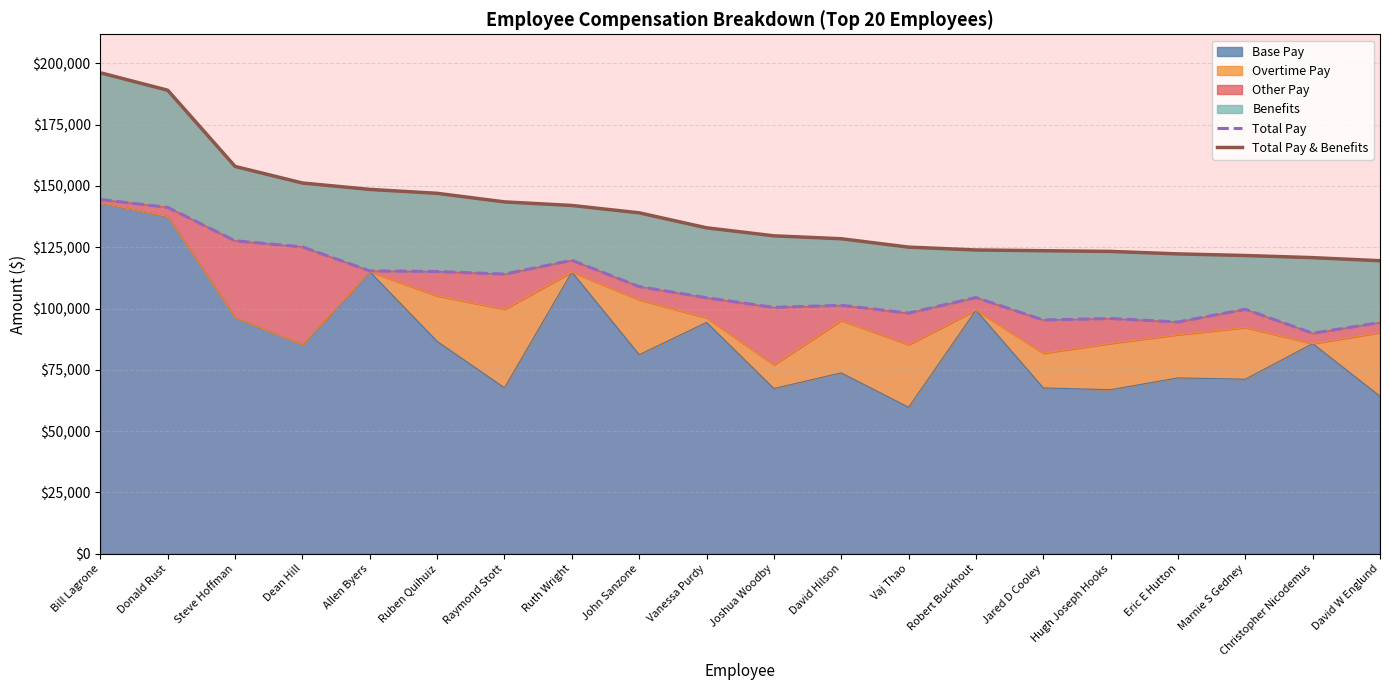

The value of Base Pay at Ruth Wright is 114869.0. True or false?

True